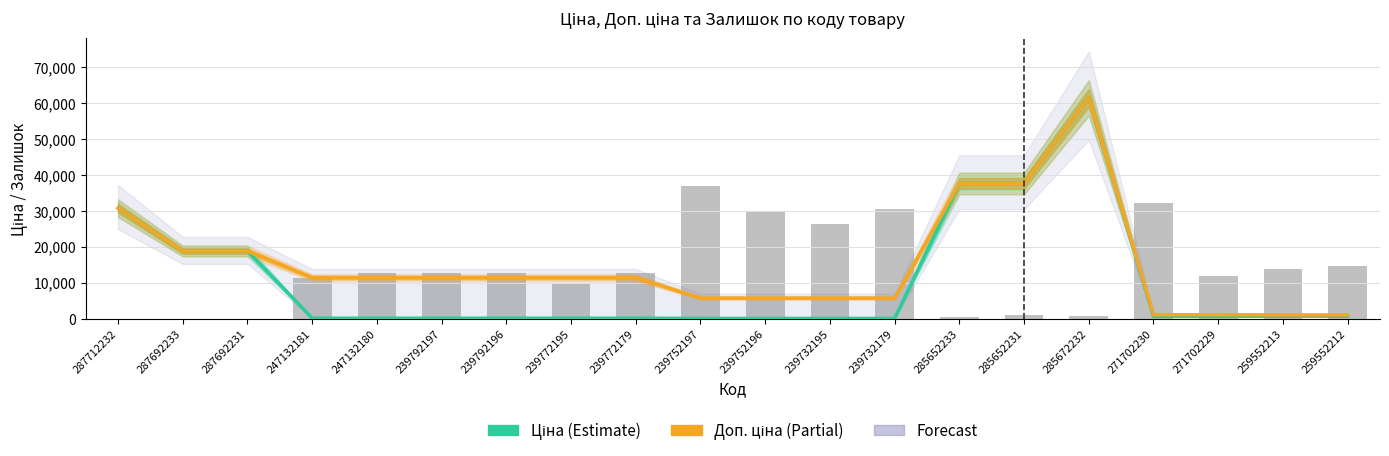

Which series has the widest spread of values?

Ціна (Estimate)